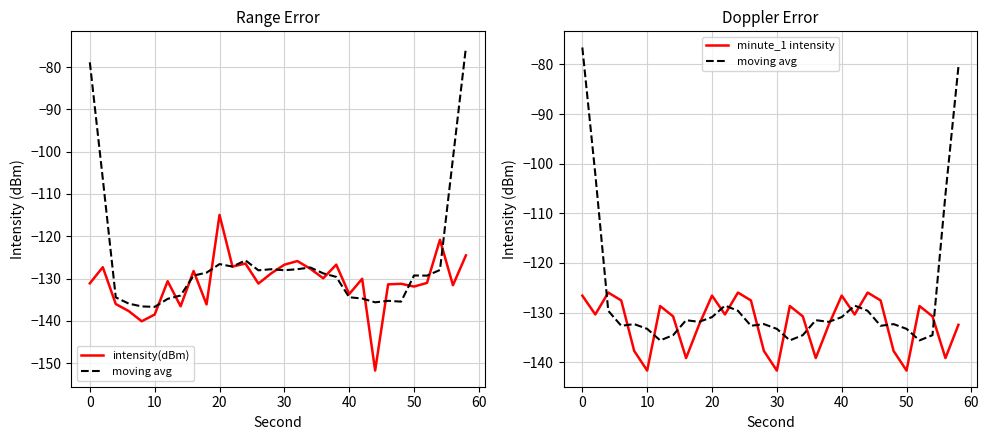

How many distinct data groups are displayed?

3